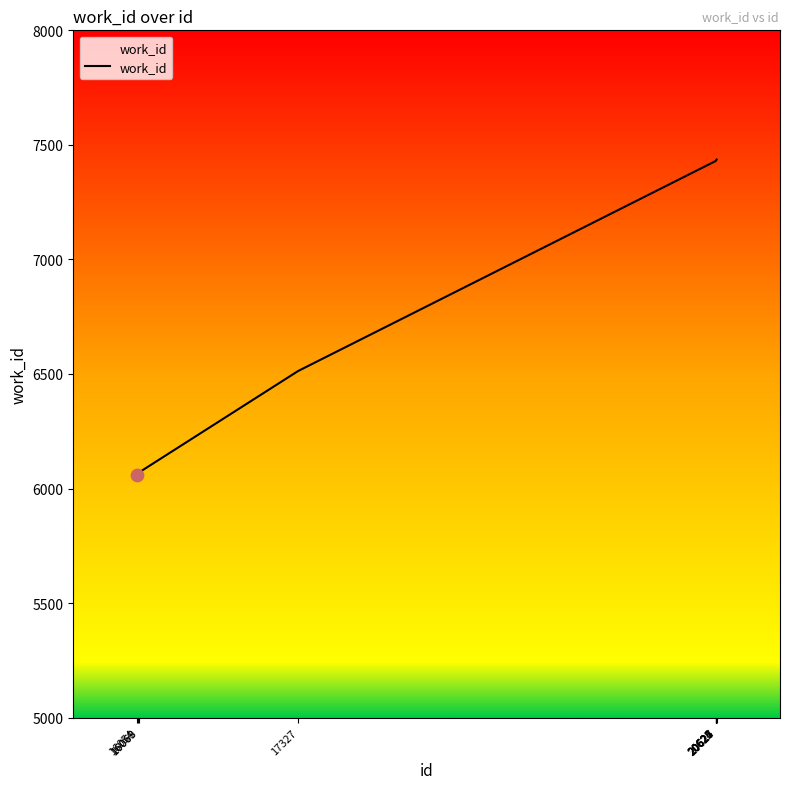

What is the ratio of the value at 17327 to the value at 16068?

1.1